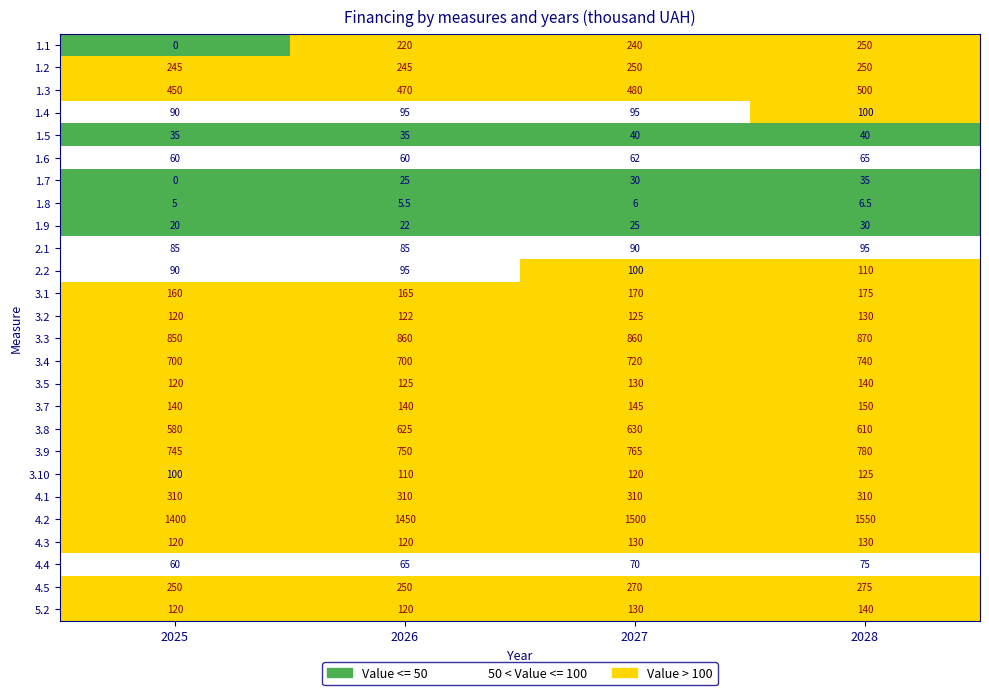

True or false: 2.2 has a value of 100.0 at 2027.

True